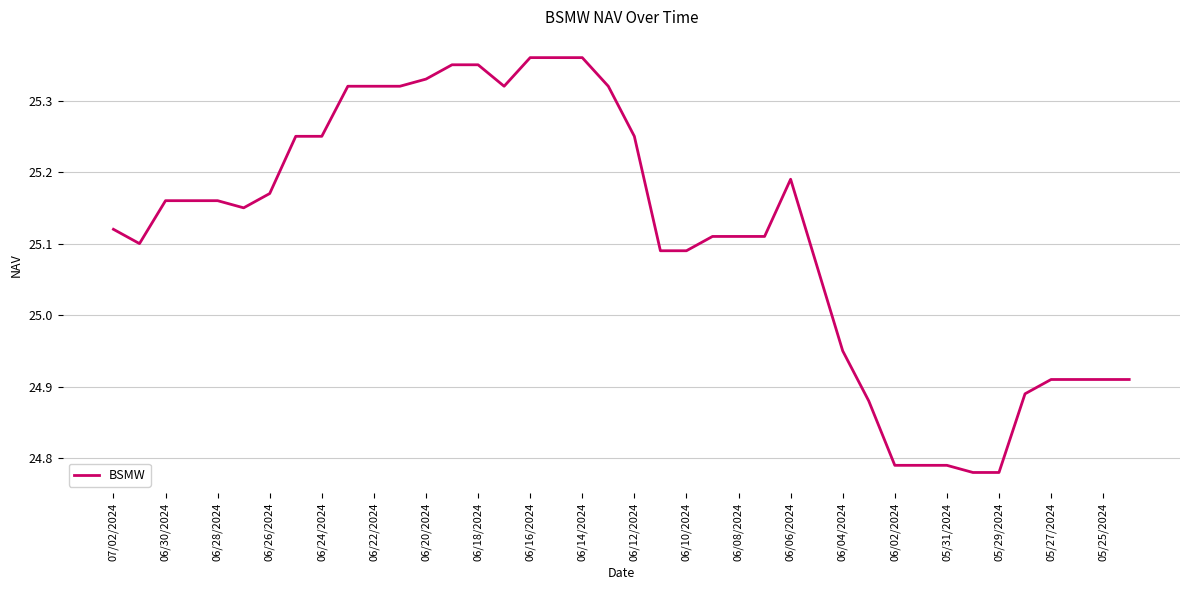

What is the value of the 19th point from the left?

25.4